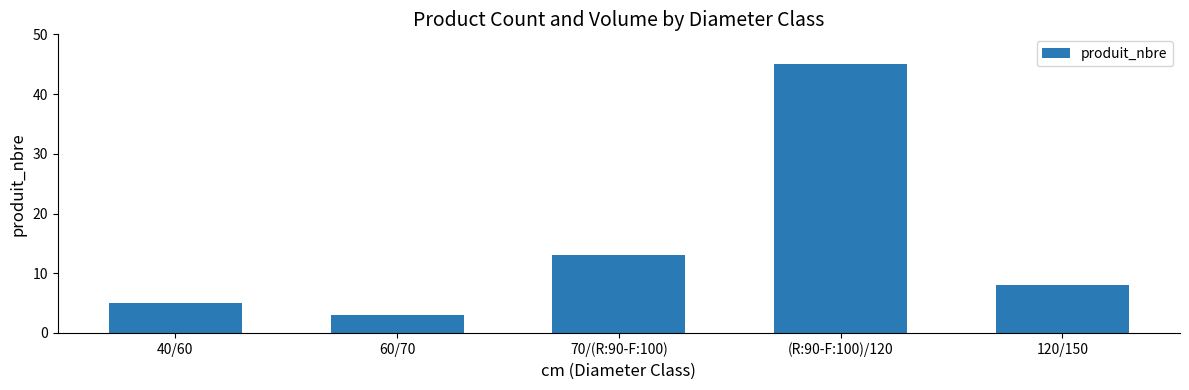

Reading left to right, list all the values displayed in this chart.

5	3	13	45	8